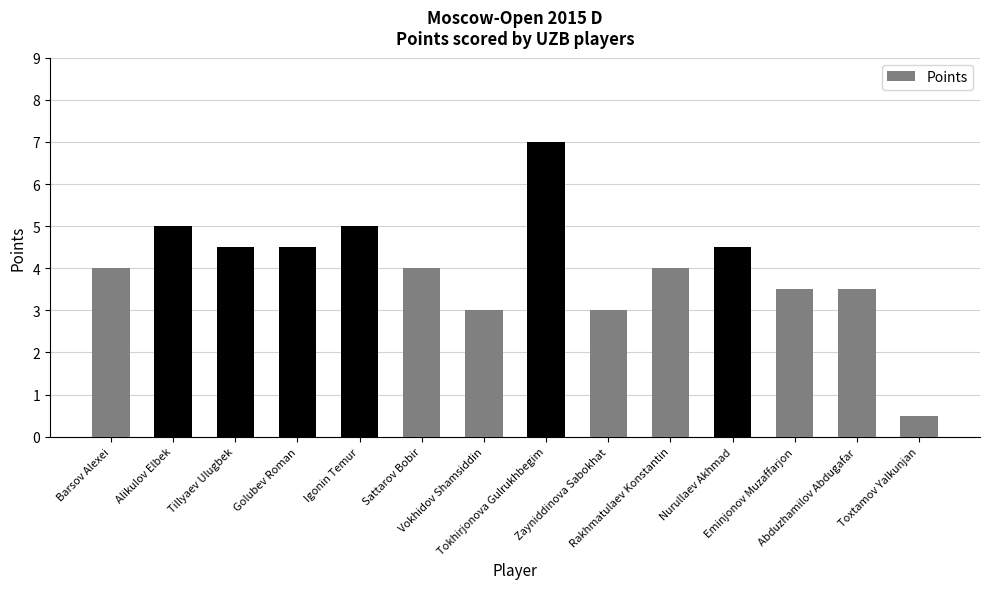

What is the label of the 3rd bar from the right?

Eminjonov Muzaffarjon